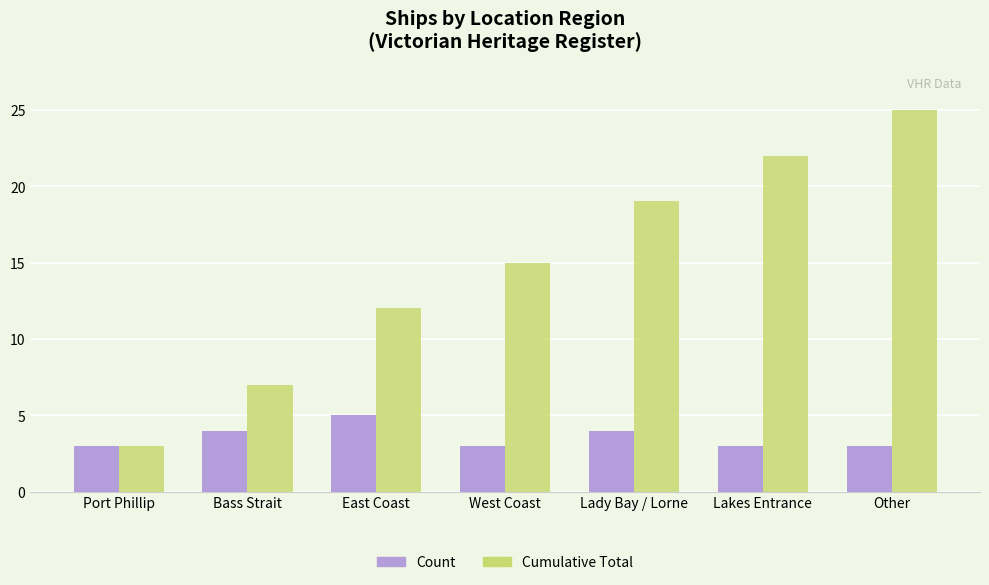

What is the minimum value shown in the chart?

3